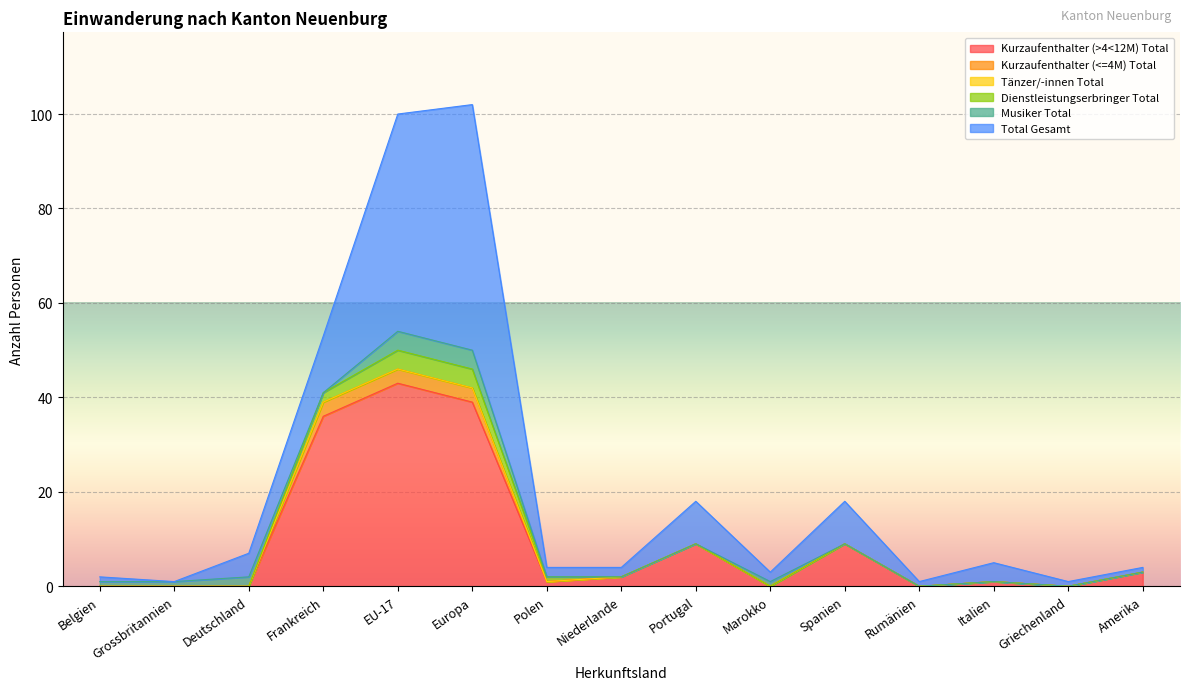

What is the sum of the Musiker Total values at Belgien and Europa?

5